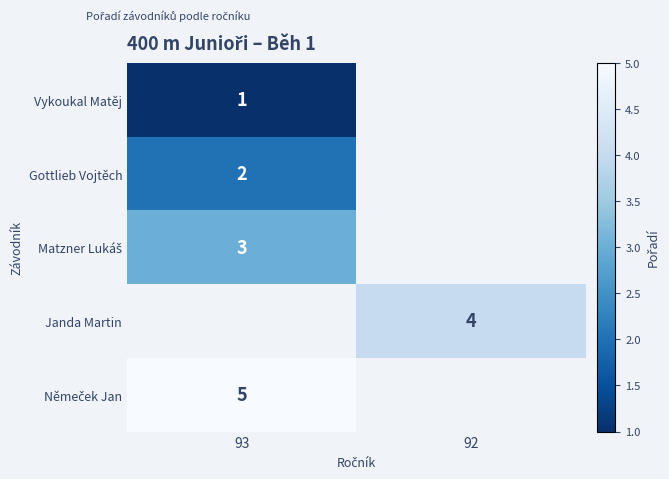

What is the smallest value displayed?

1.0